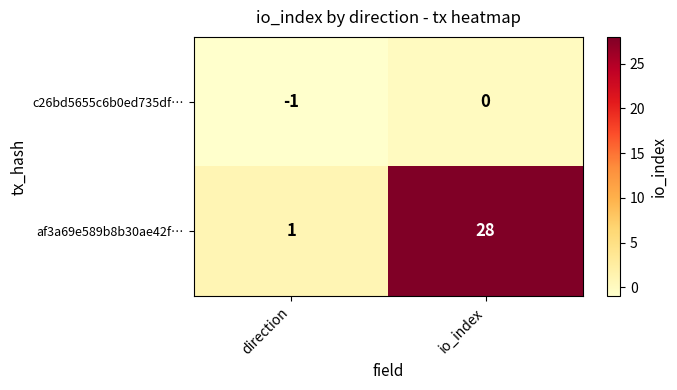

How many categories are shown in the chart?

2